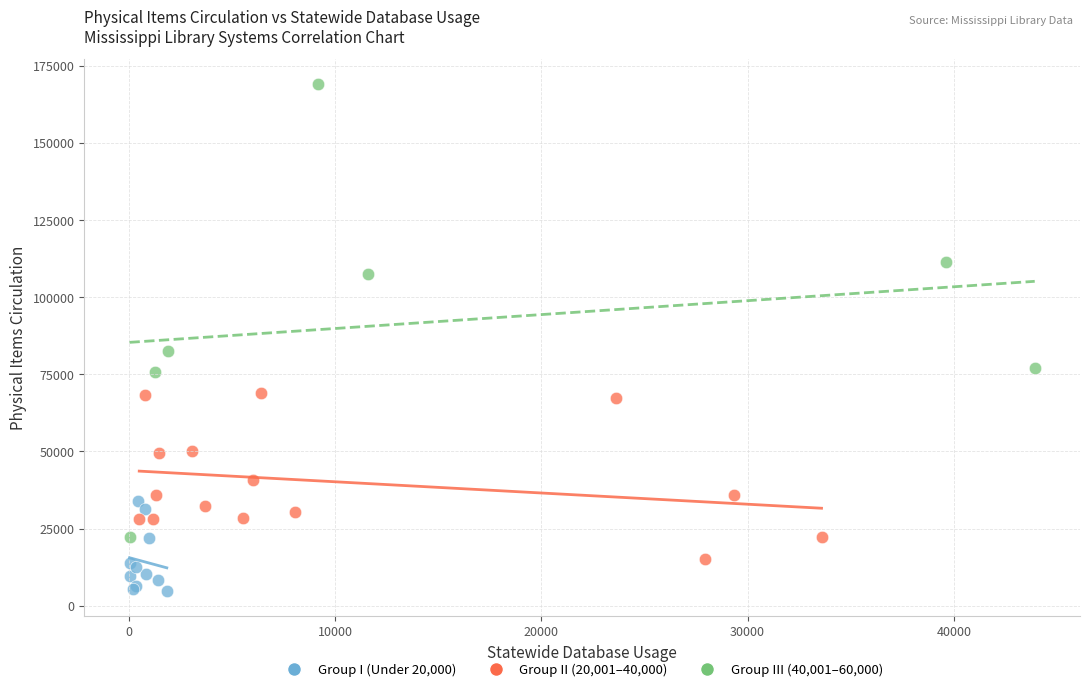

What are all the series names shown in the legend?

Group I (Under 20,000), Group II (20,001–40,000), Group III (40,001–60,000)